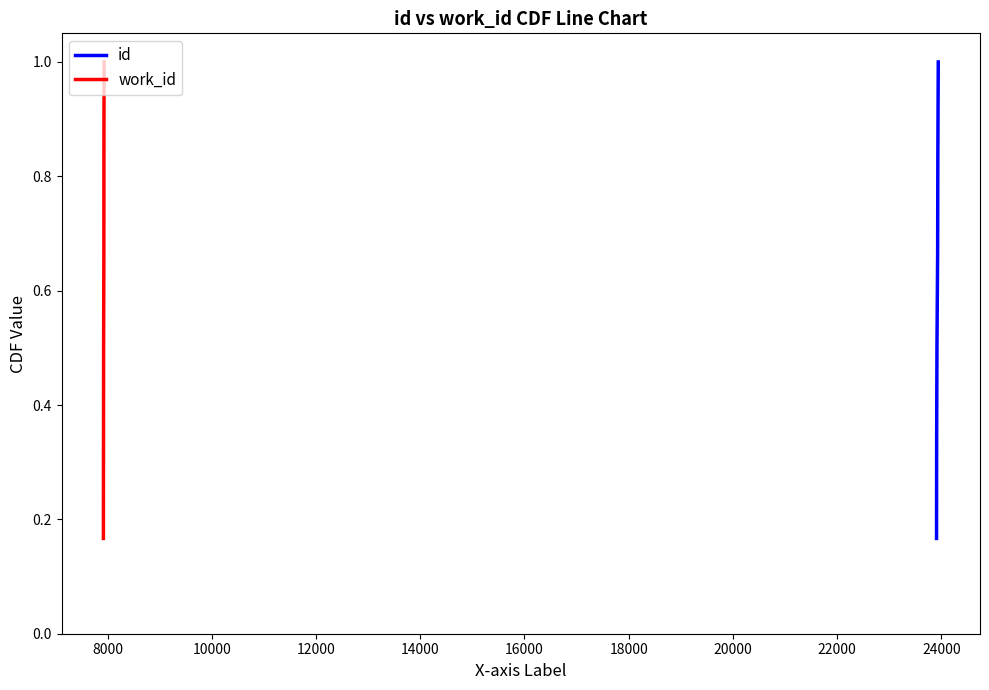

Is the value of id at 8000 greater than the value of work_id at 8000?

No